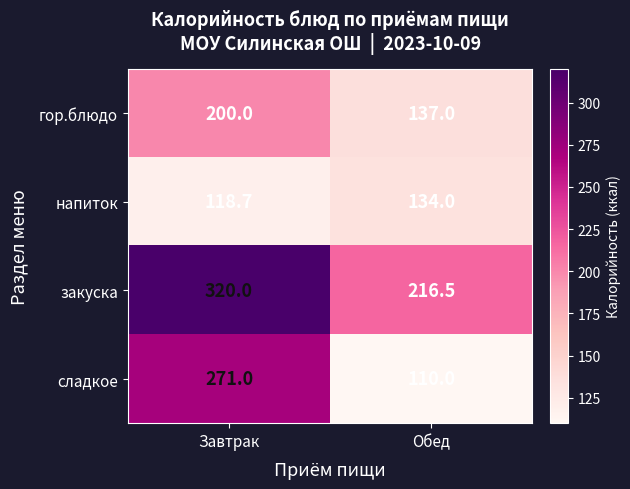

What is the sum of all закуска values?

536.5